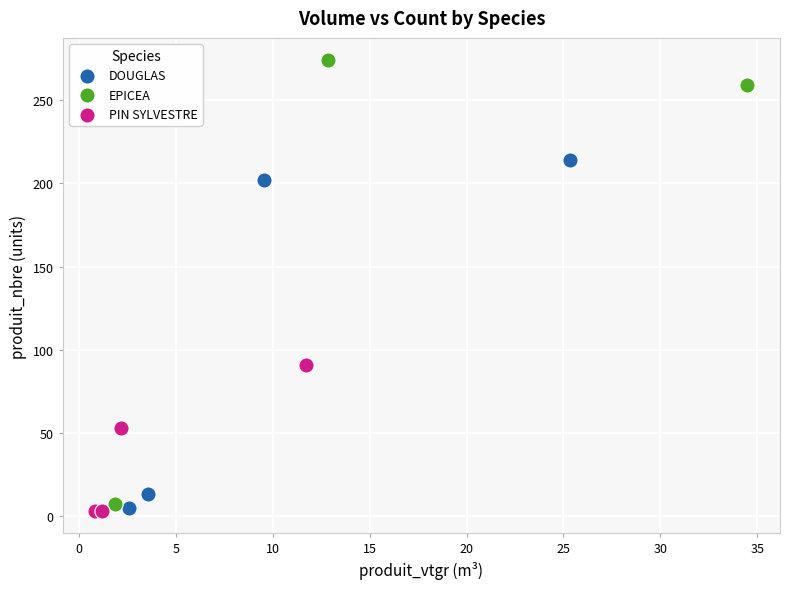

Which series has the widest spread of Y values?

EPICEA